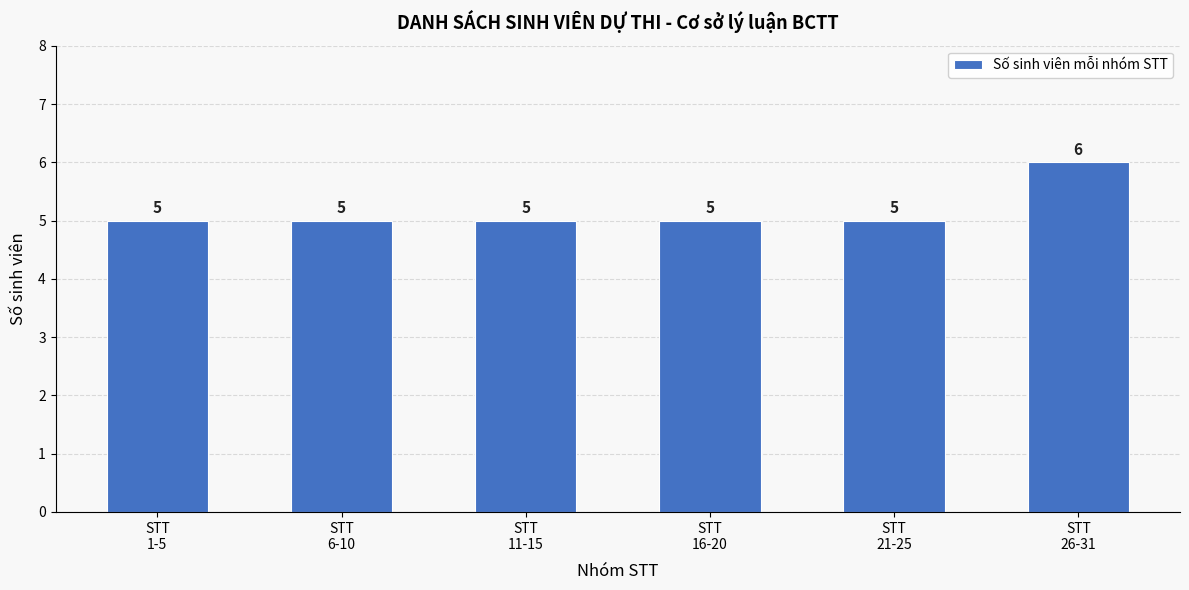

Count the number of categories in the chart.

6